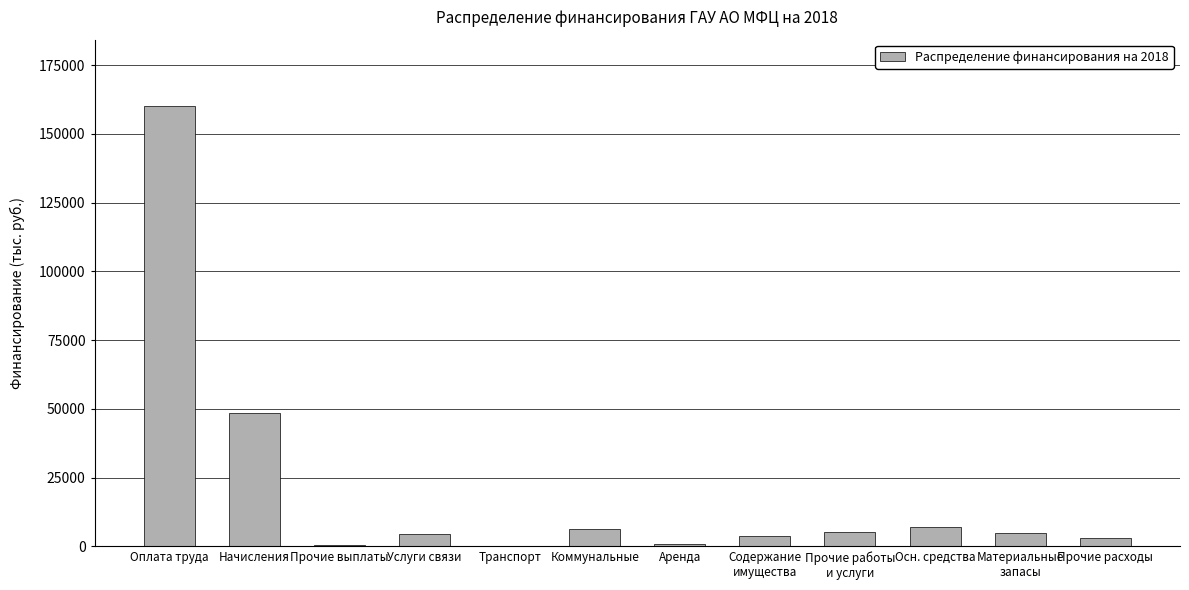

Is it true that the value at Оплата труда is 241397.7?

False